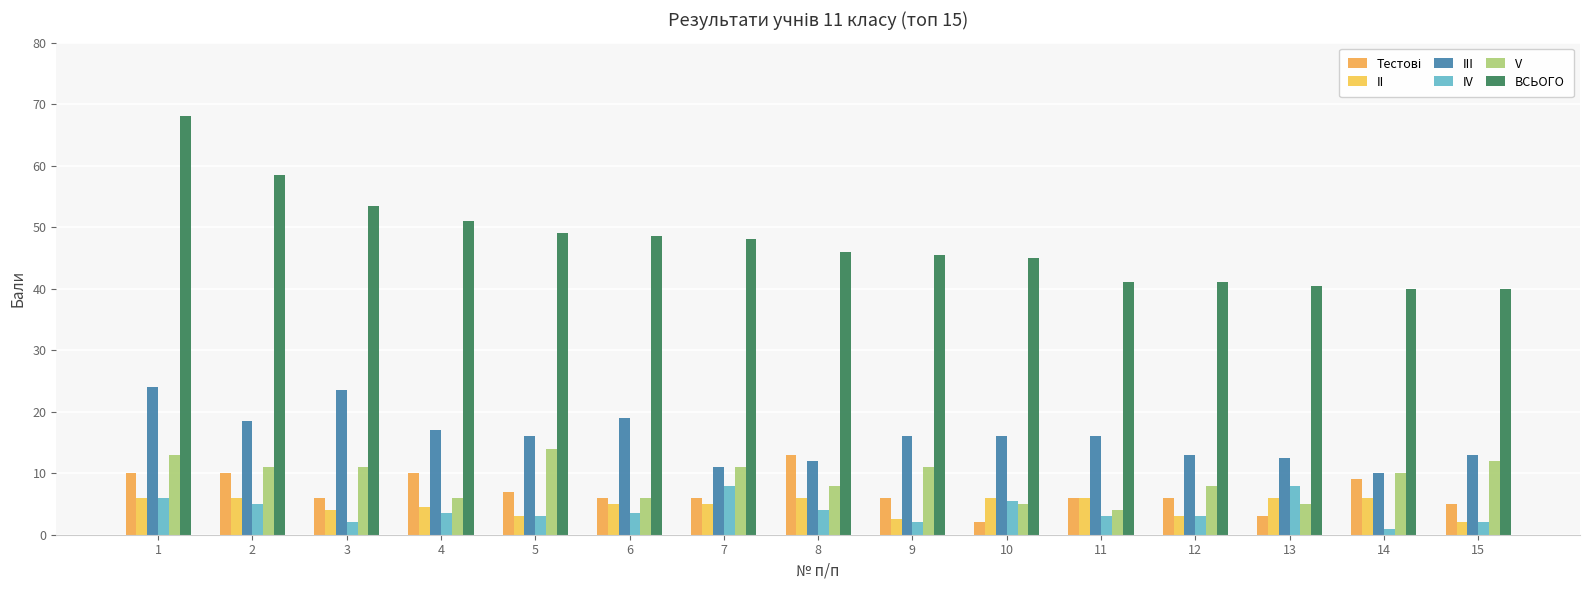

What value does the II series have at 4?

4.5